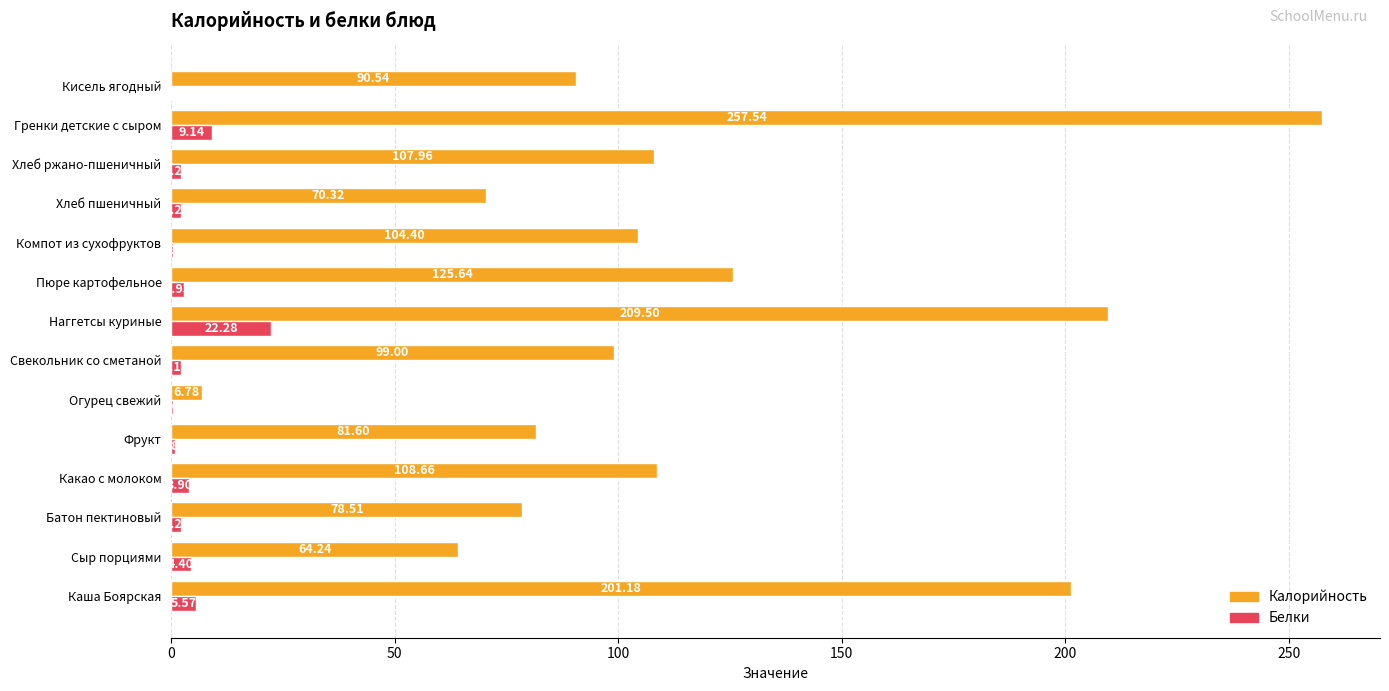

What is the total value across all series at Хлеб пшеничный?

72.6